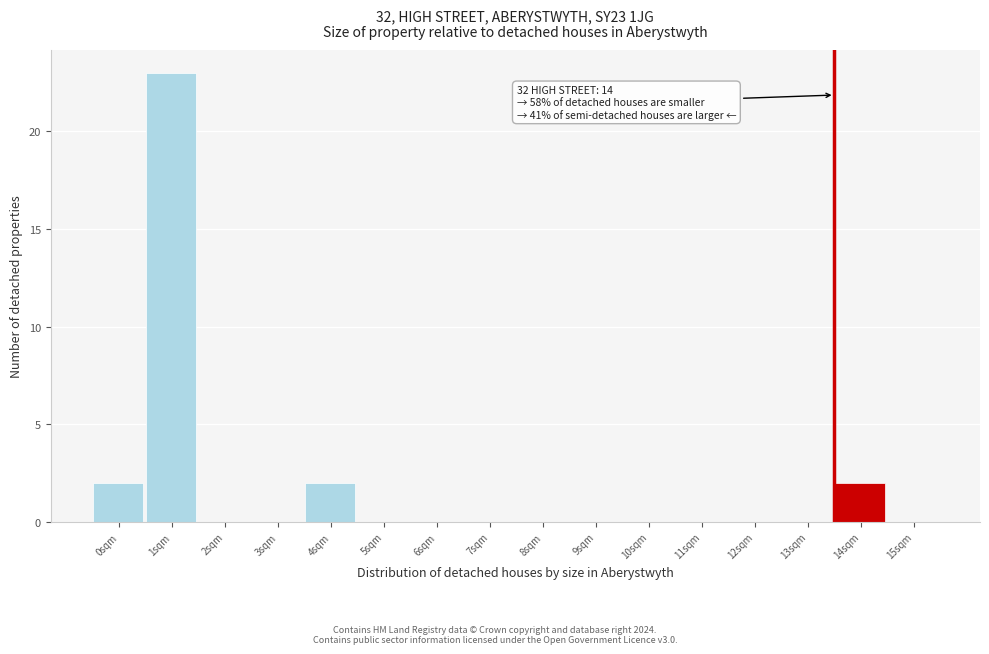

Reading left to right, list all the values displayed in this chart.

0sqm=2	1sqm=23	2sqm=0	3sqm=0	4sqm=2	5sqm=0	6sqm=0	7sqm=0	8sqm=0	9sqm=0	10sqm=0	11sqm=0	12sqm=0	13sqm=0	14sqm=2	15sqm=0